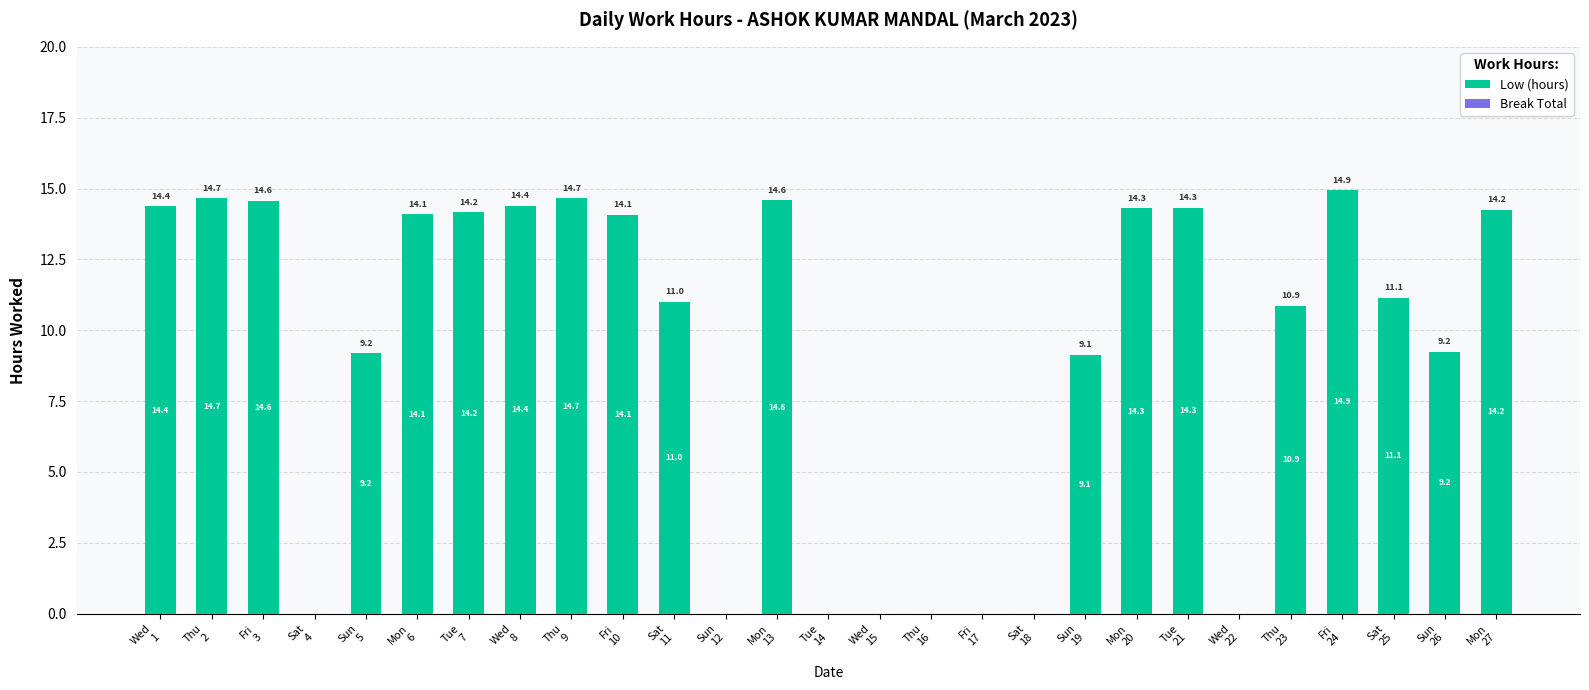

What is the greatest value displayed?

14.9